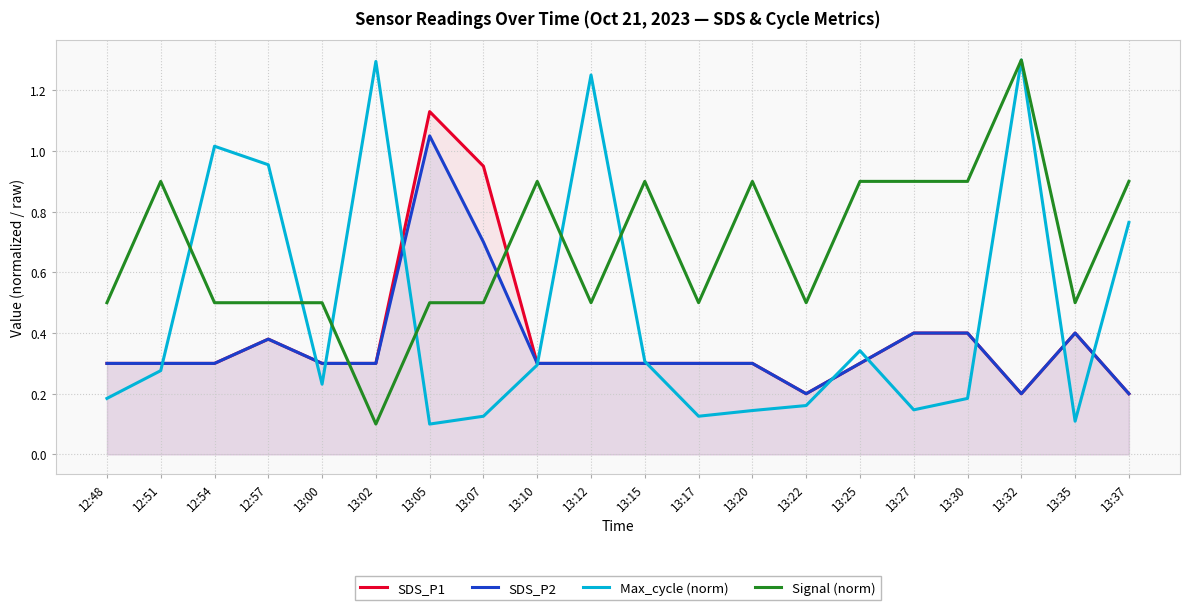

How many lines are shown in the chart?

4